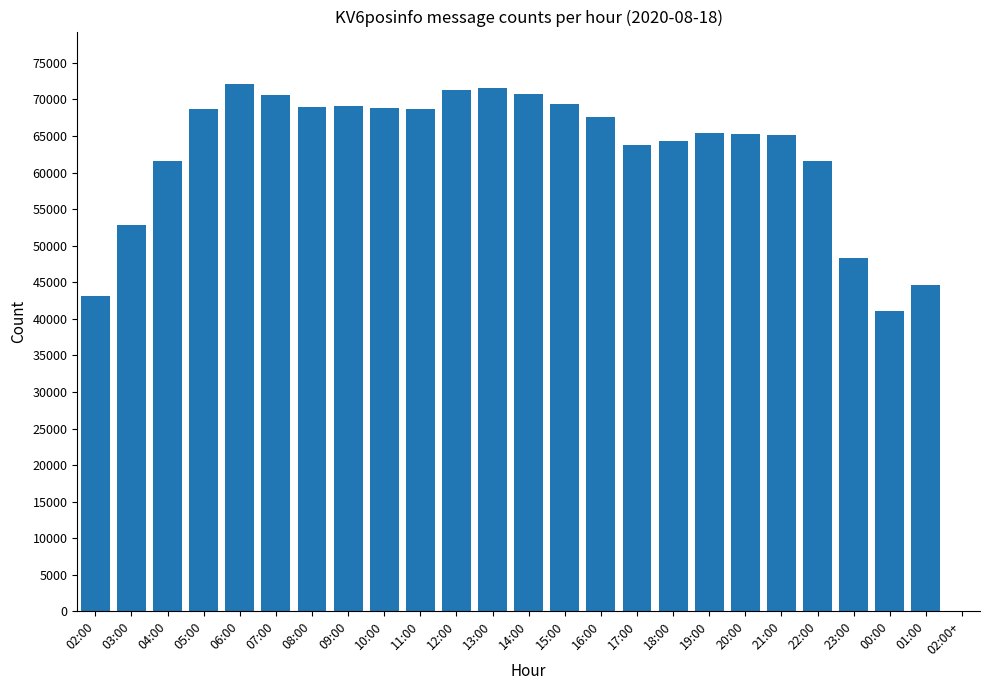

The value at 03:00 is 52853. True or false?

True